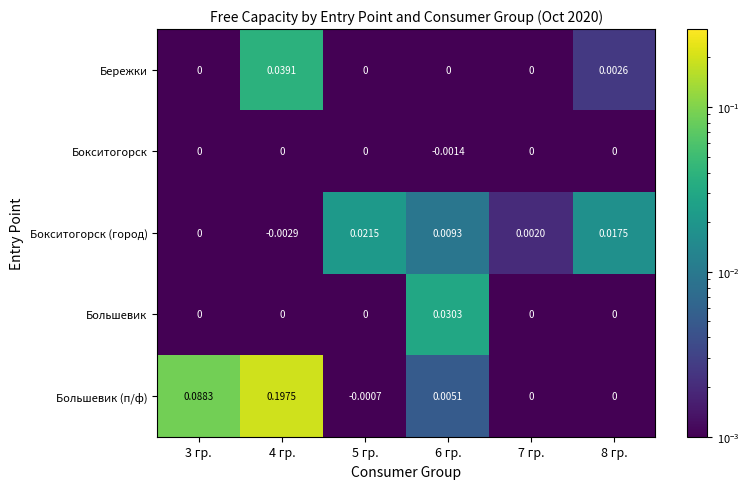

How many data points does each series have?

6